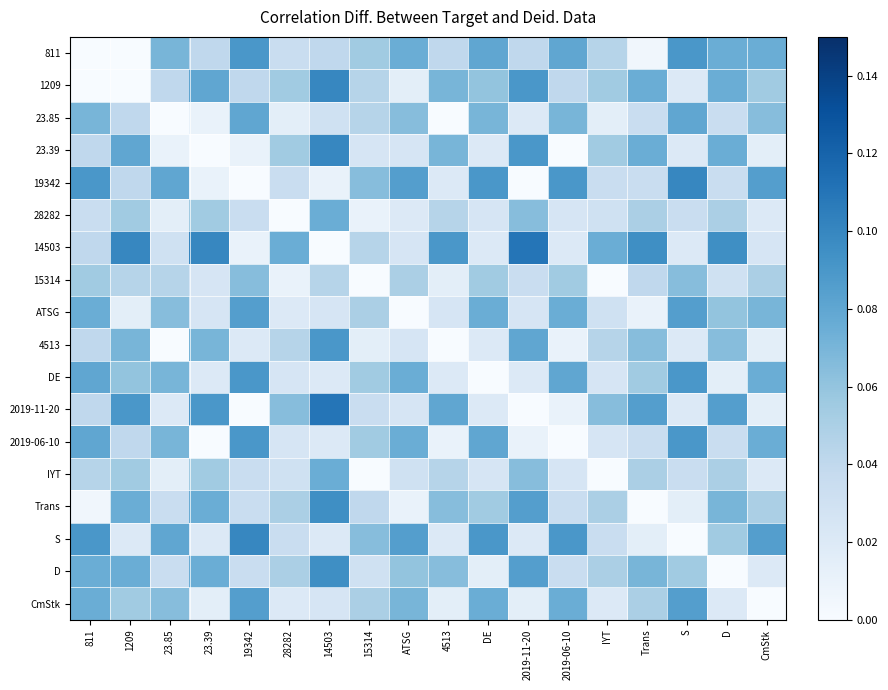

Which has a higher value, 28282 or 19342?

19342